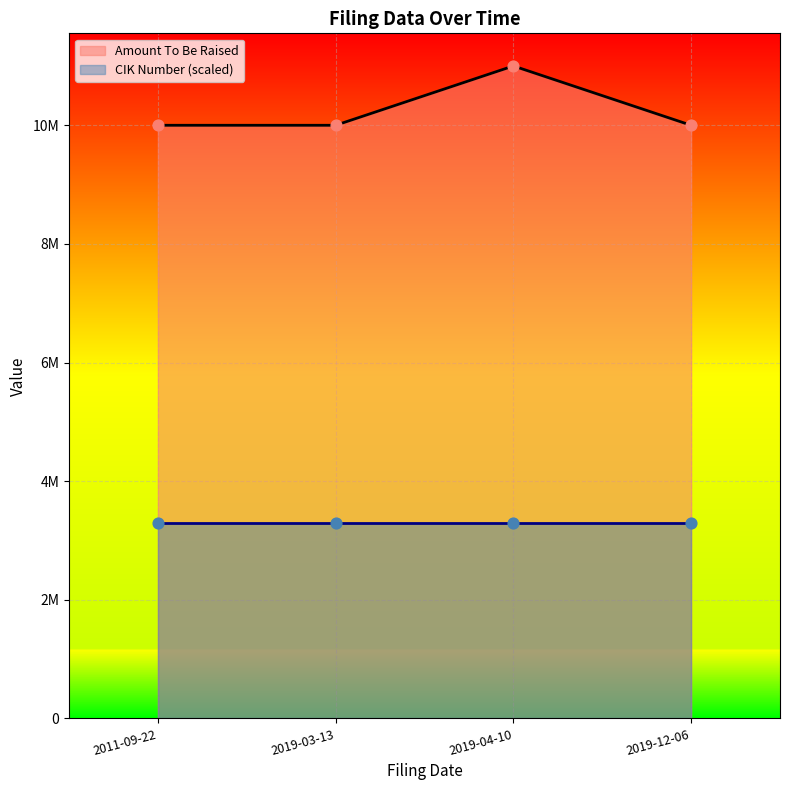

Approximately how many times larger is the value at 2011-09-22 compared to 2019-03-13?

1.0